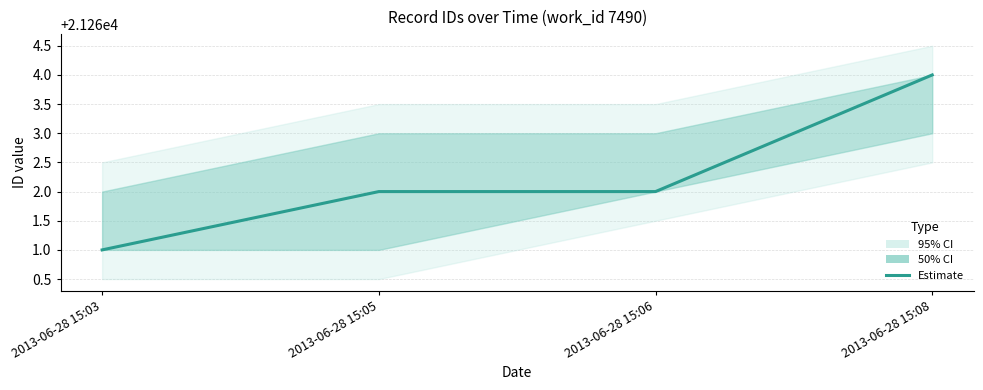

What is the ratio of the value at 2013-06-28 15:05 to the value at 2013-06-28 15:08?

1.0